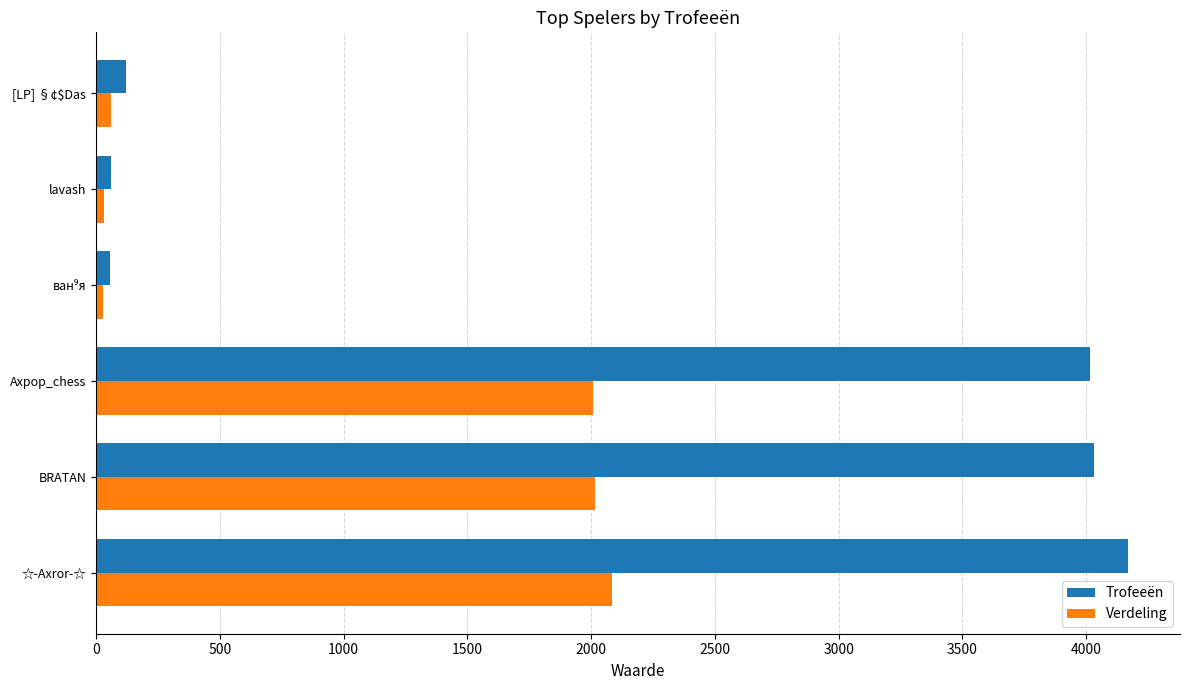

List the series in order of their overall mean, highest first.

Trofeeën, Verdeling